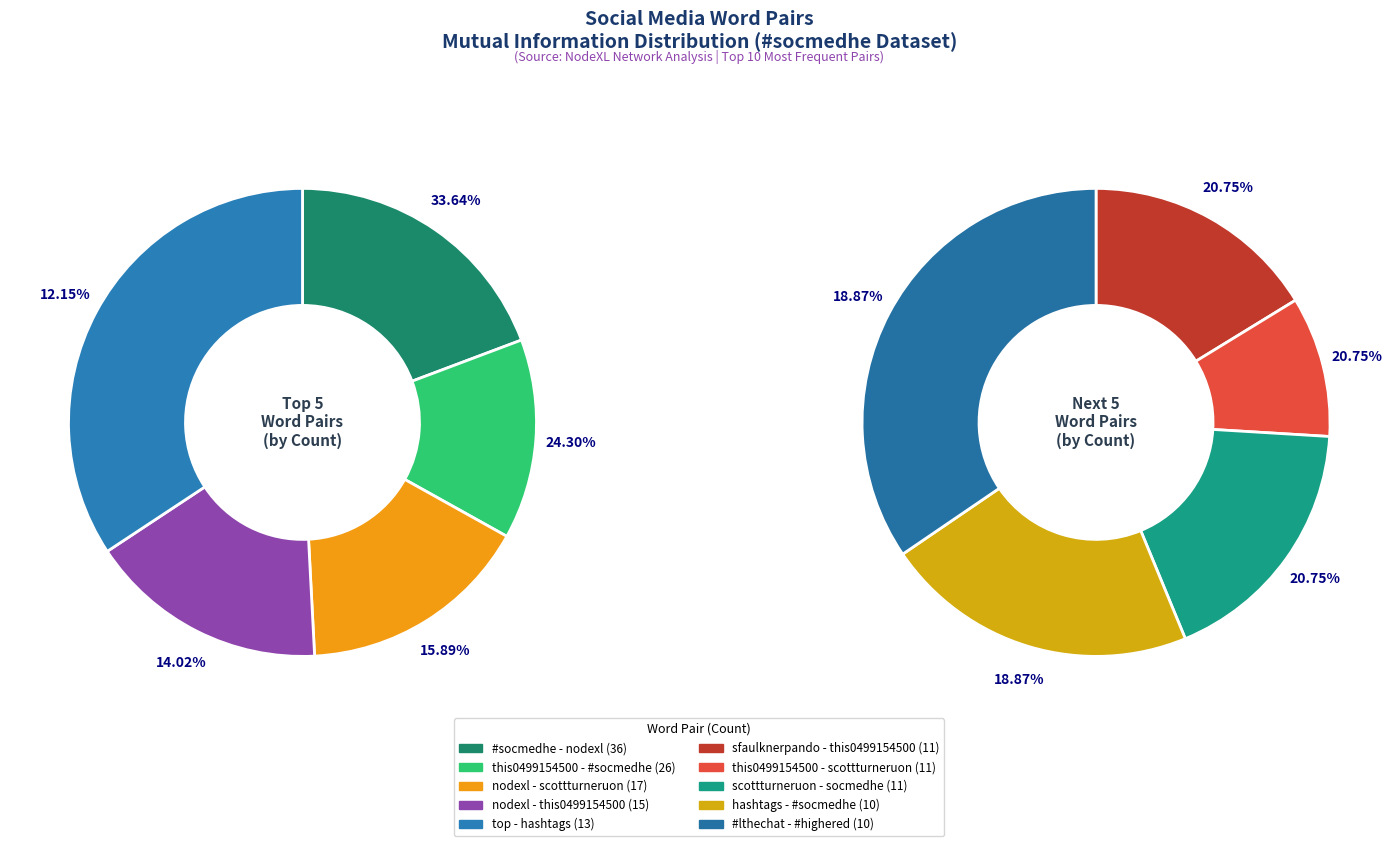

Count the number of slices in the pie.

10